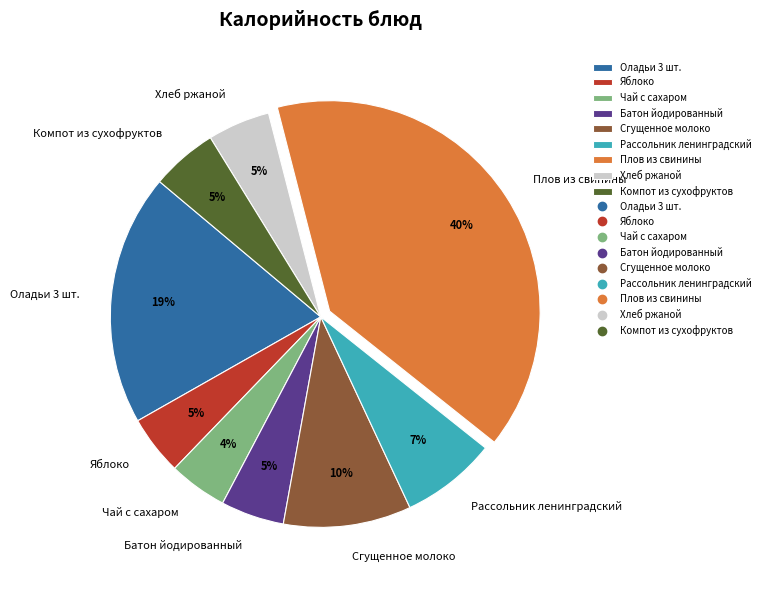

The Компот из сухофруктов slice represents 5% of the pie. True or false?

True